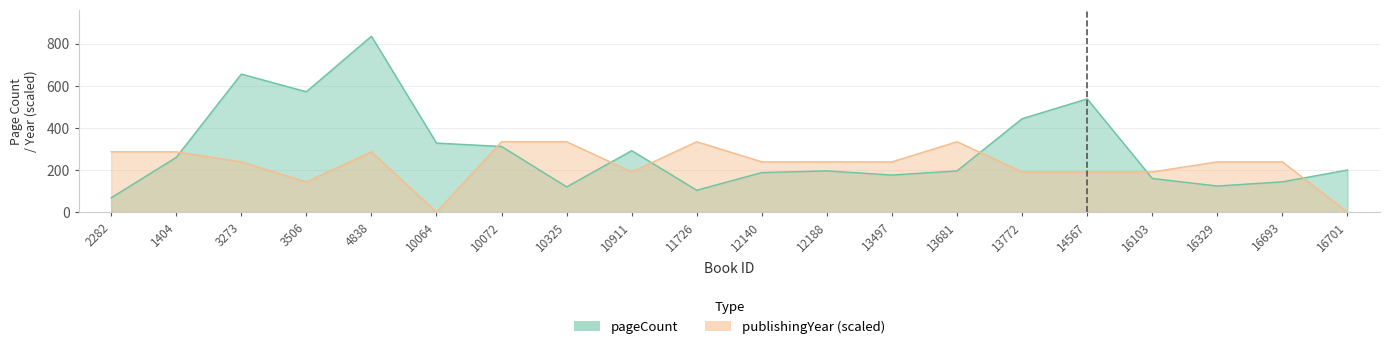

True or false: pageCount has a value of 210.5 at 16103.

False